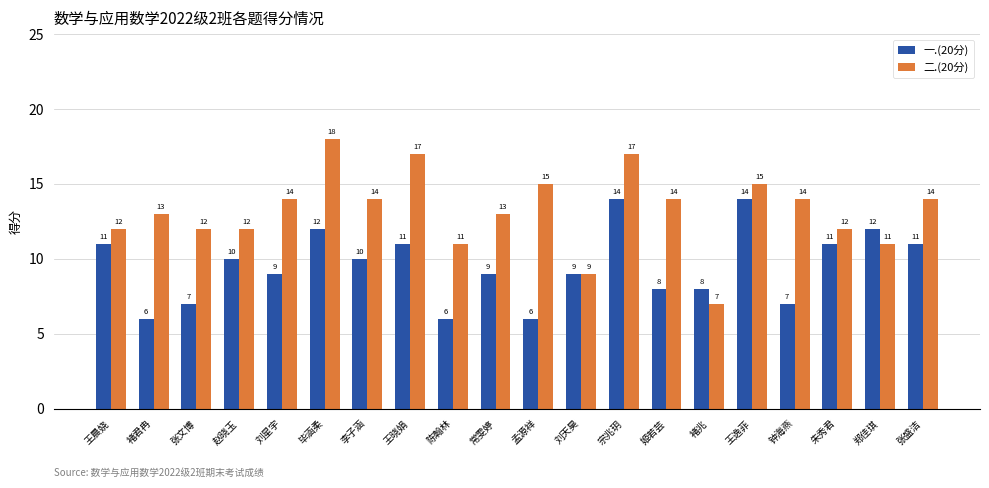

How many data points does each series have?

20